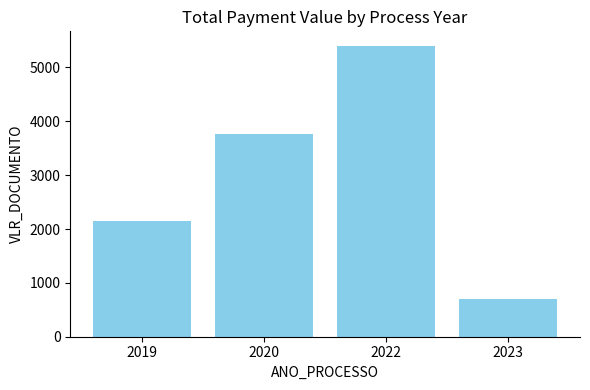

What is the maximum value shown in the chart?

5400